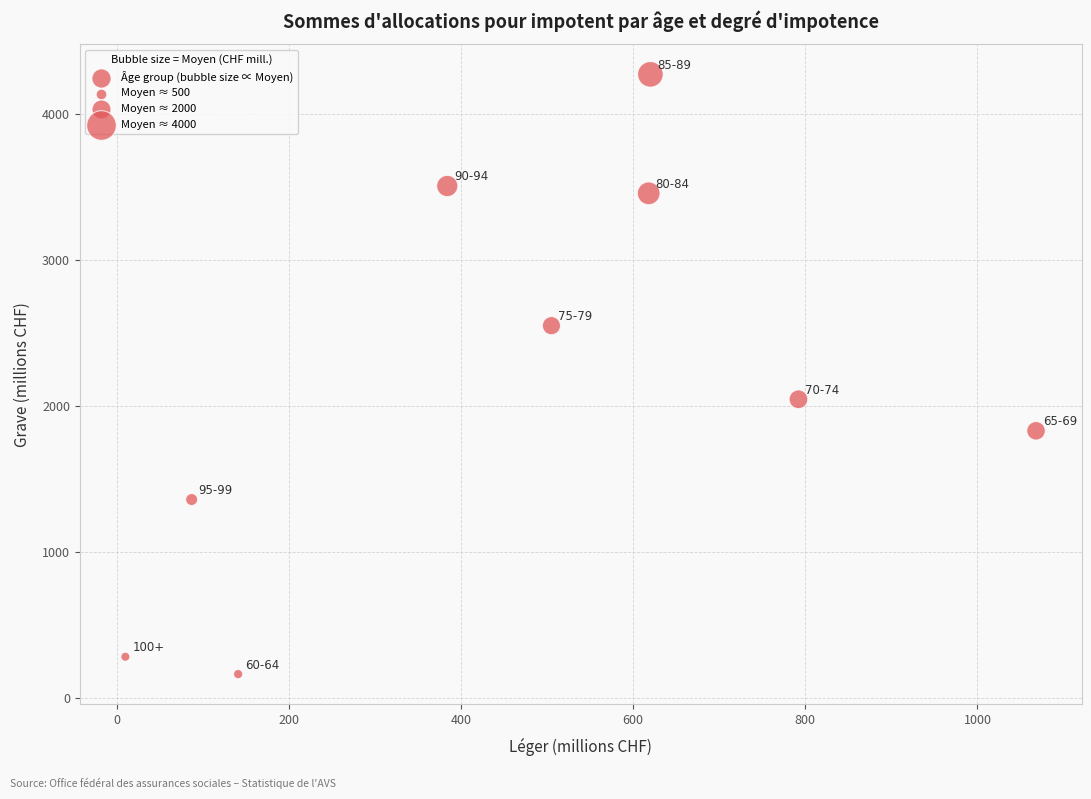

What is the range of Y values (max minus min)?

4109